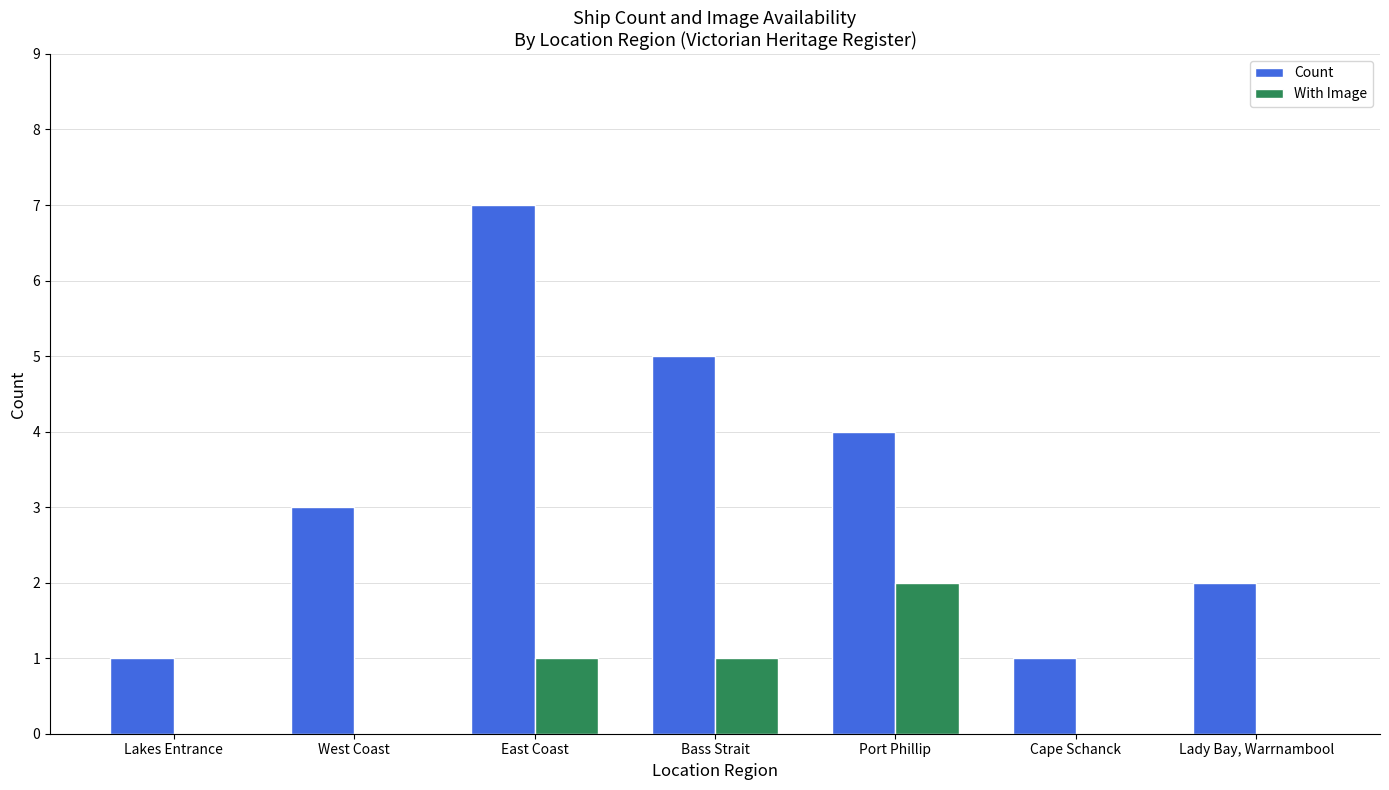

What is the maximum value shown in the chart?

7